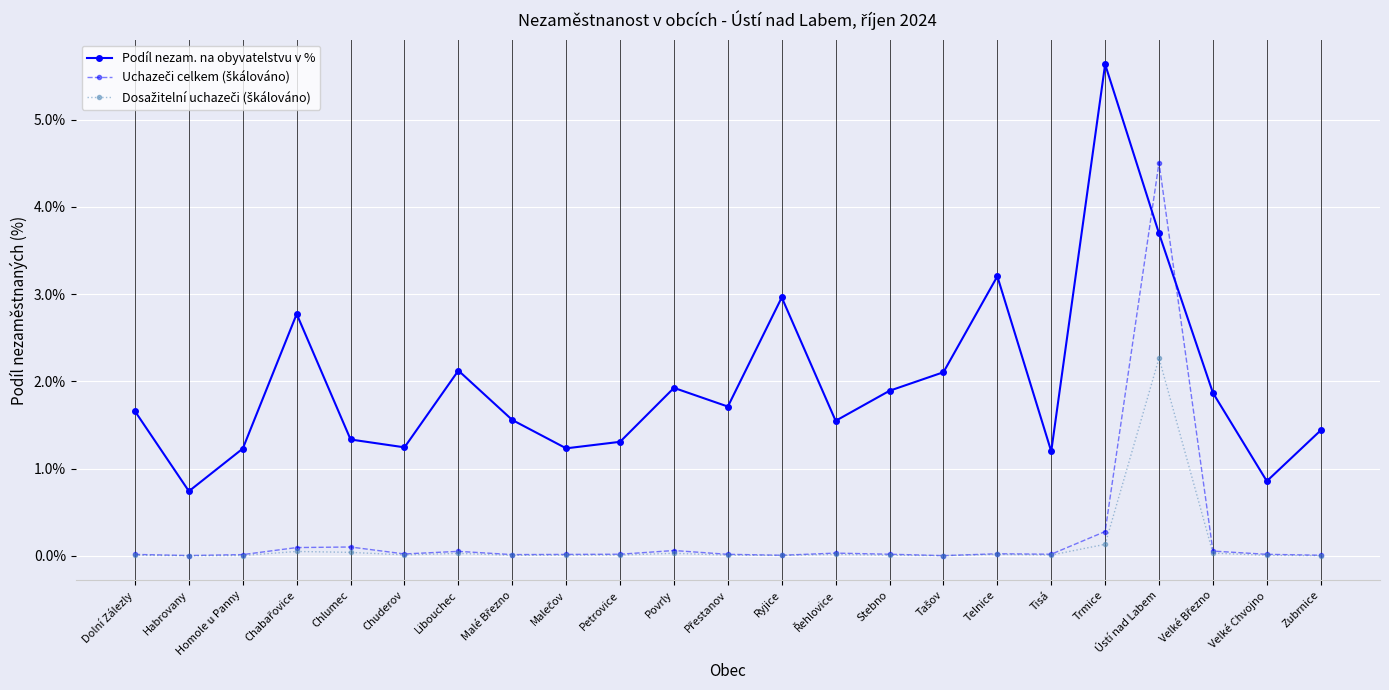

How many interior local valleys does the Podíl nezam. na obyvatelstvu v % series have?

7